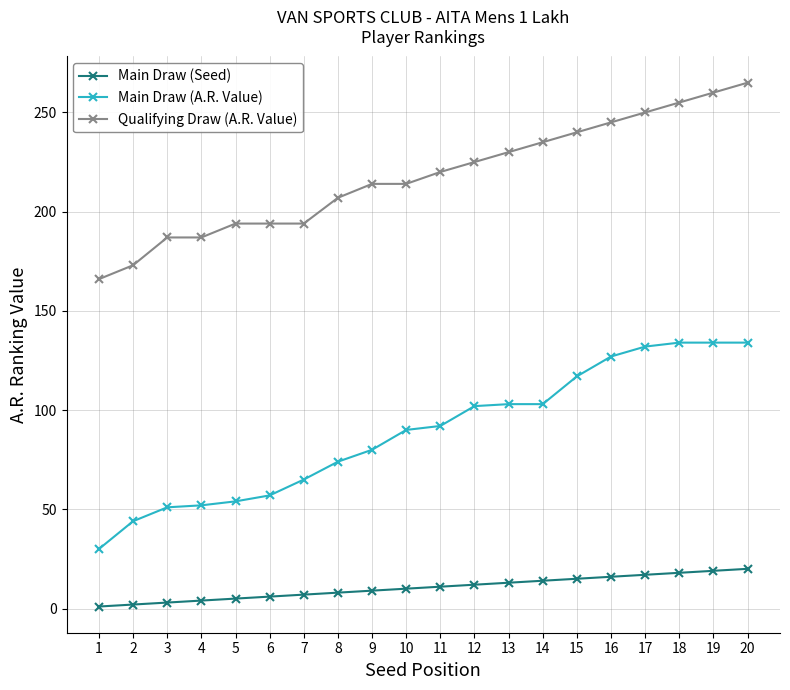

How many data points does each series have?

20